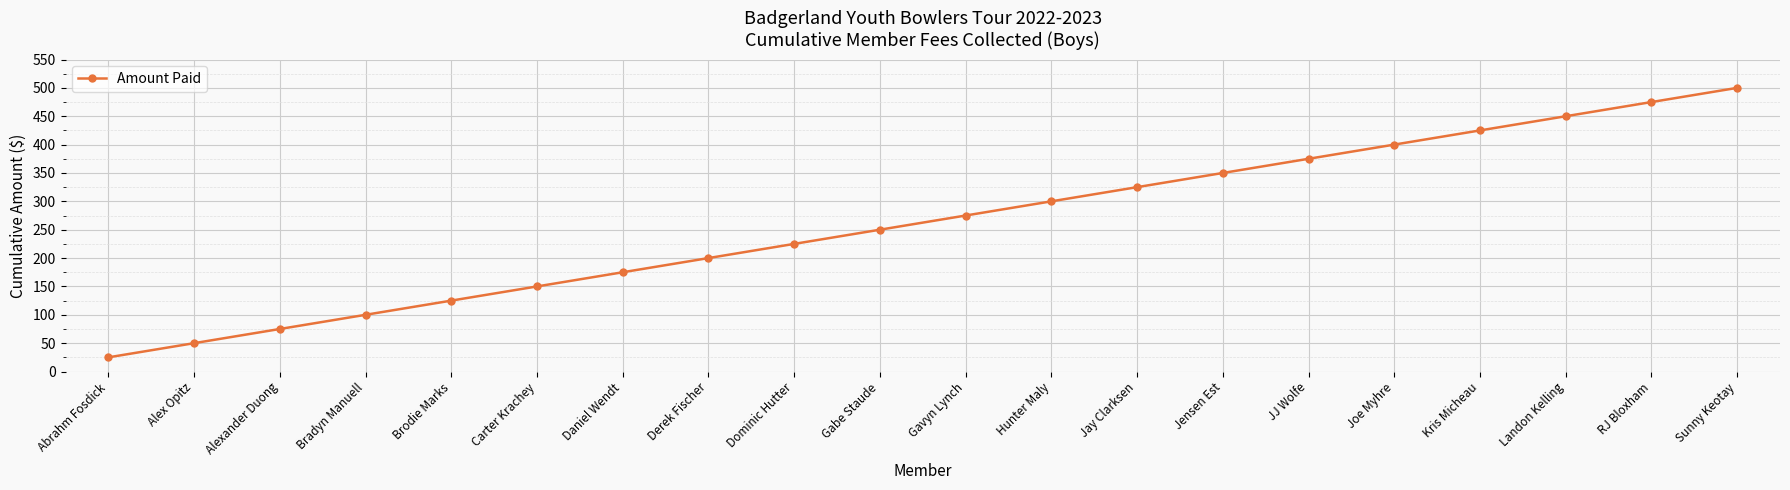

How many data points does each series have?

20